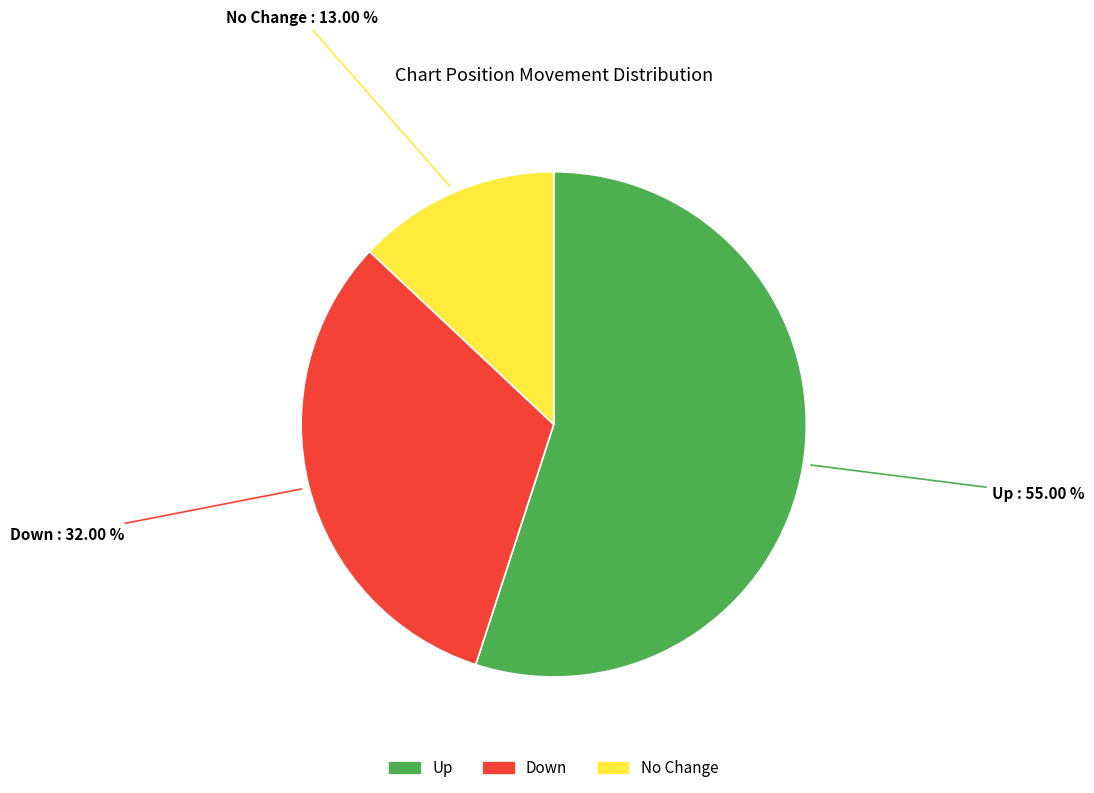

Does No Change account for over 50% of the chart?

No